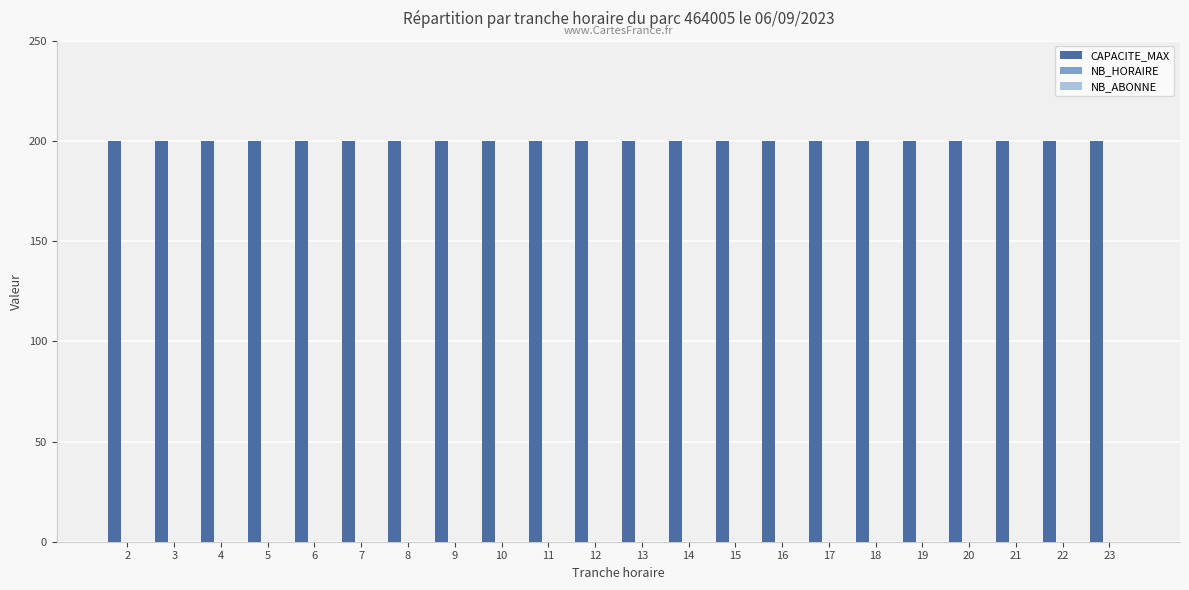

Which series has the widest spread of values?

CAPACITE_MAX